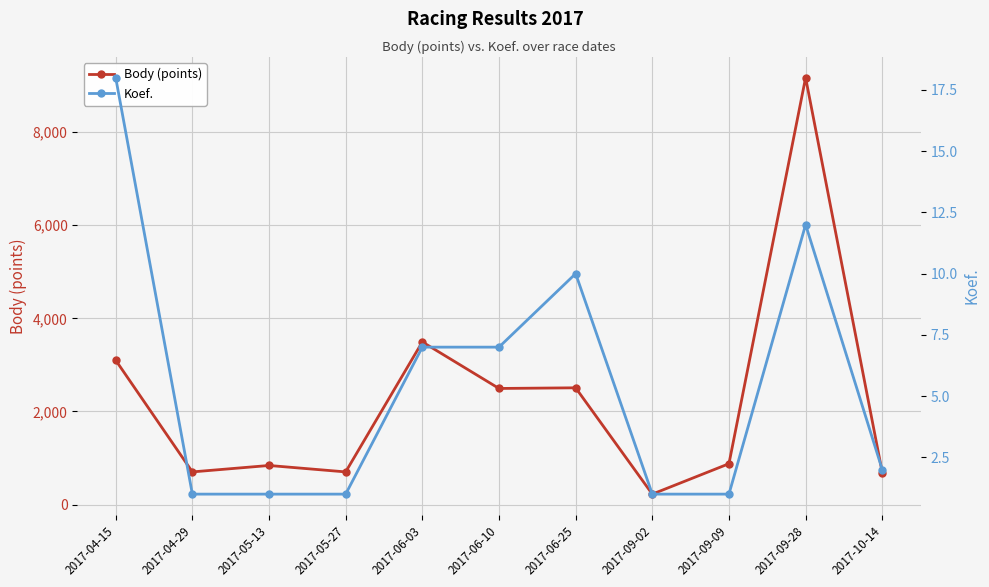

Reading right to left, what are all the values shown in this chart?

Body (points): 688	9165	879	226	2508	2494	3493	703	841	703	3100
Koef.: 2	12	1	1	10	7	7	1	1	1	18